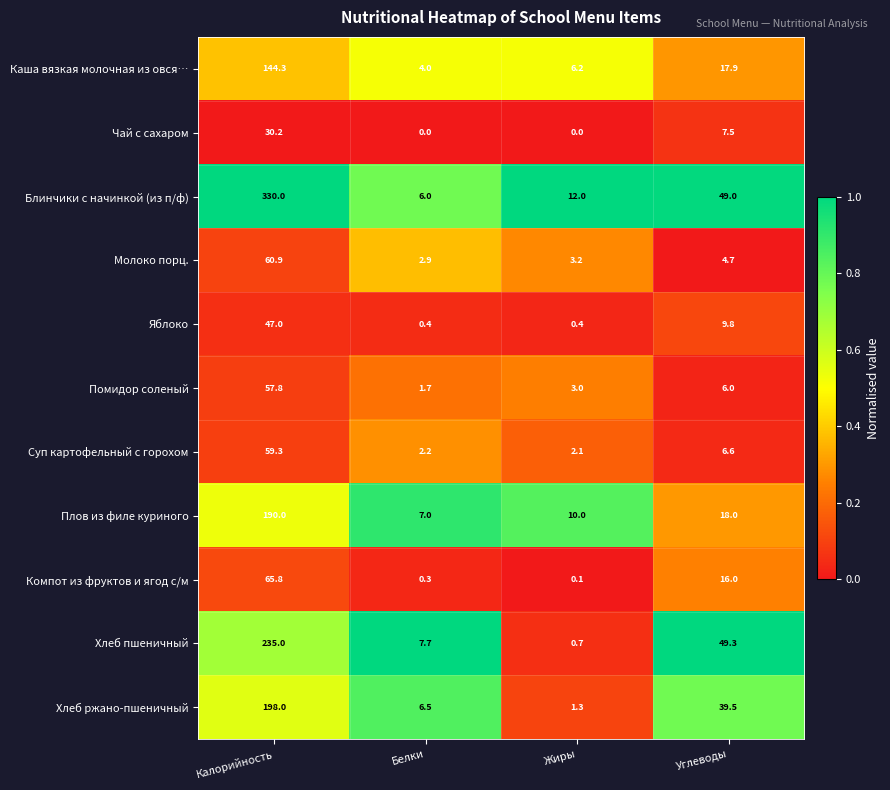

At which label does Плов из филе куриного first exceed 18?

Калорийность